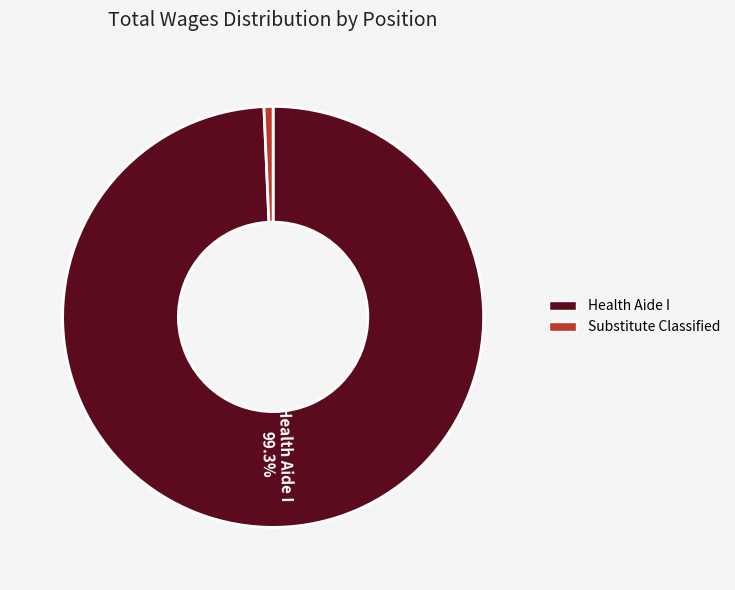

To the nearest percent, what is the difference between the Substitute Classified and Health Aide I slice percentages?

99%